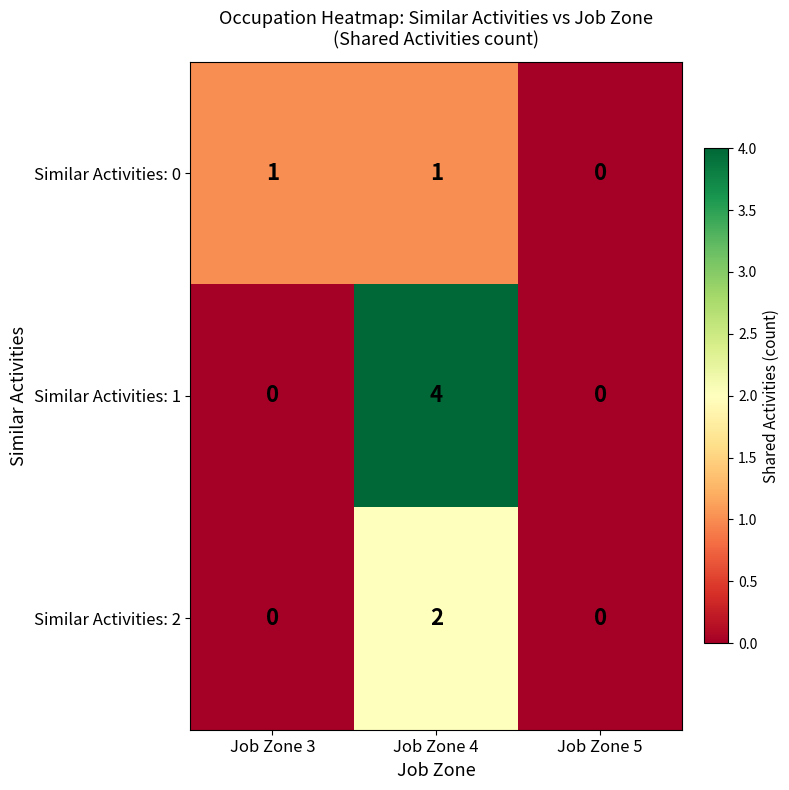

Which category has the lowest value across all series?

Job Zone 5